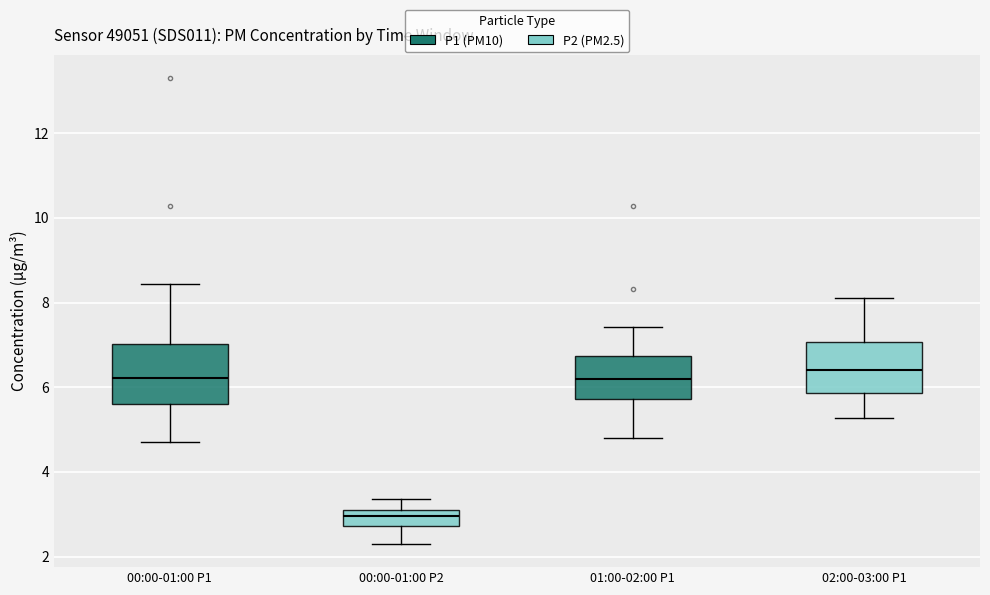

Reading left to right, read every box against the y-axis: the position of its median line, the range the box covers, and the ends of its whiskers. The values are not printed on the chart, so give them approximately, as read against the axis.

00:00-01:00 P1: median 6.2, box 5.6 to 7.0, whiskers 4.8 to 8.4
00:00-01:00 P2: median 3.0, box 2.8 to 3.2, whiskers 2.4 to 3.4
01:00-02:00 P1: median 6.2, box 5.8 to 6.8, whiskers 4.8 to 7.4
02:00-03:00 P1: median 6.4, box 5.8 to 7.0, whiskers 5.2 to 8.2